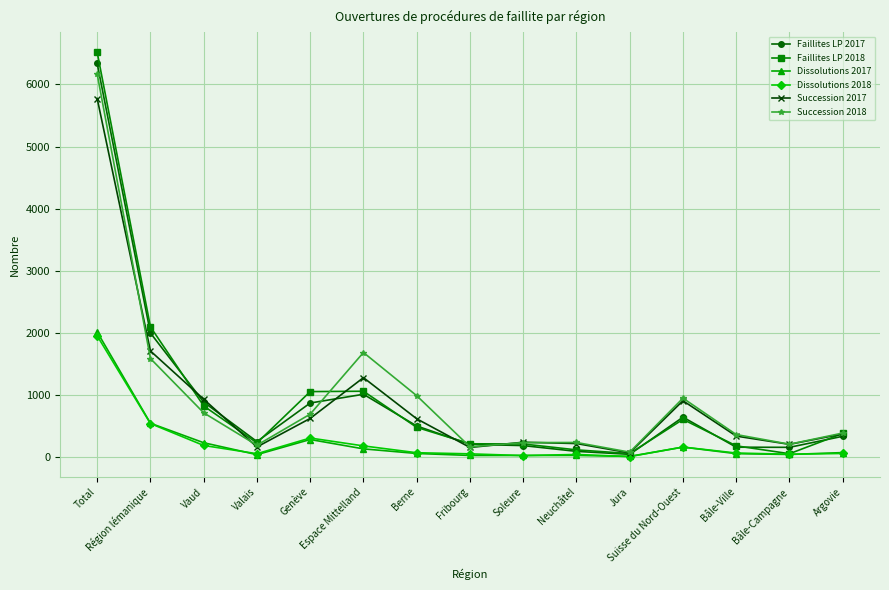

At which category does Dissolutions 2018 reach its first local valley?

Valais